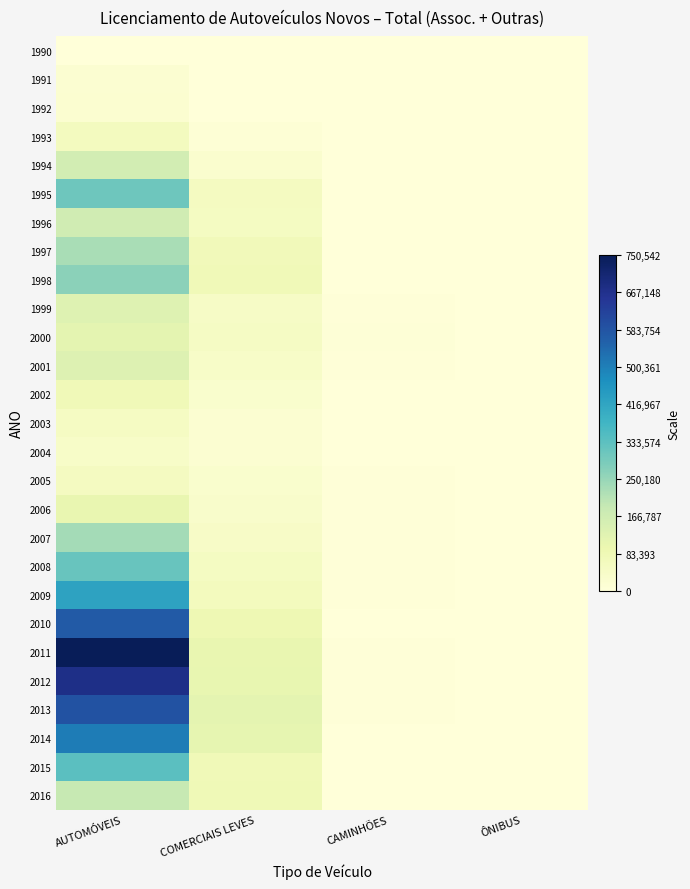

Count the number of data series in this chart.

27